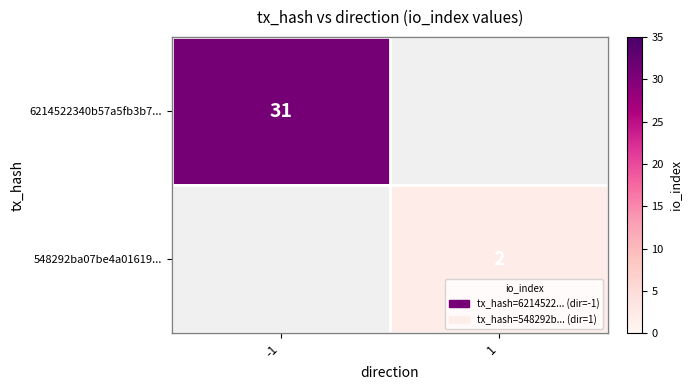

Is it true that 548292ba07be4a01619... equals 2 at 1?

True